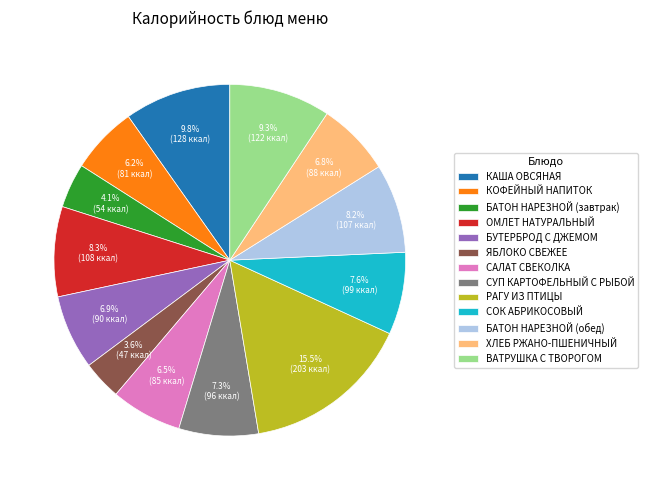

Count the number of slices in the pie.

13